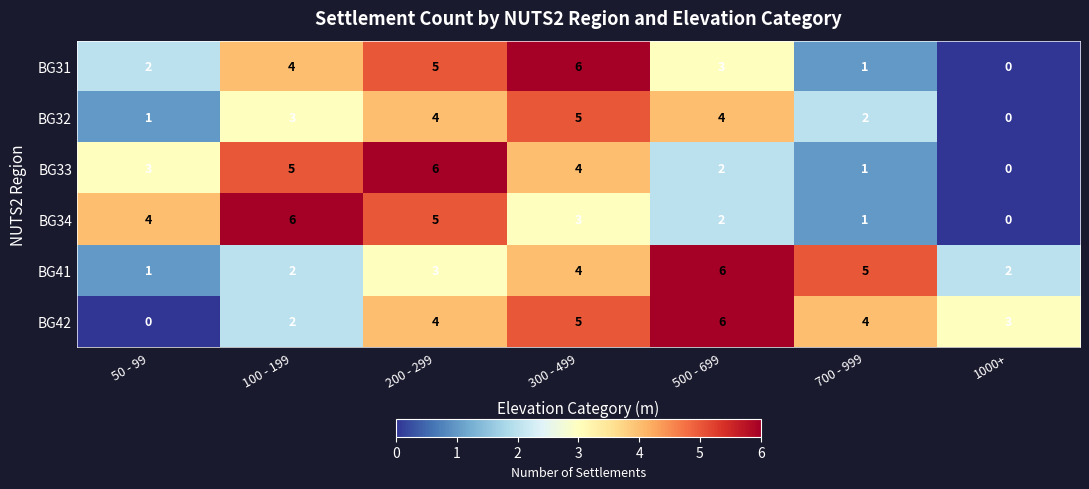

Is it true that BG42 equals 1 at 100 - 199?

False